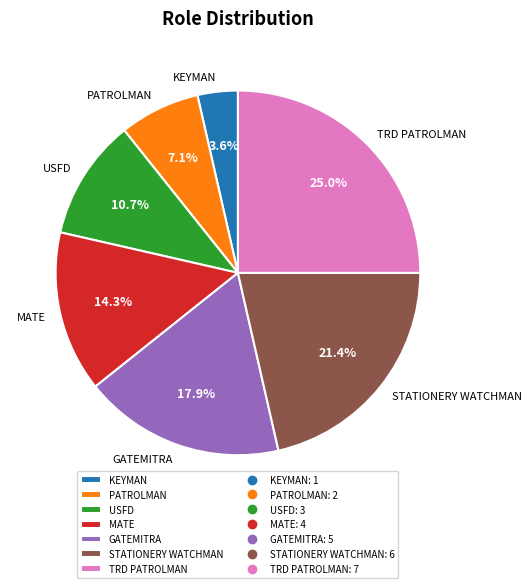

Is there any slice that represents more than half of the pie?

No